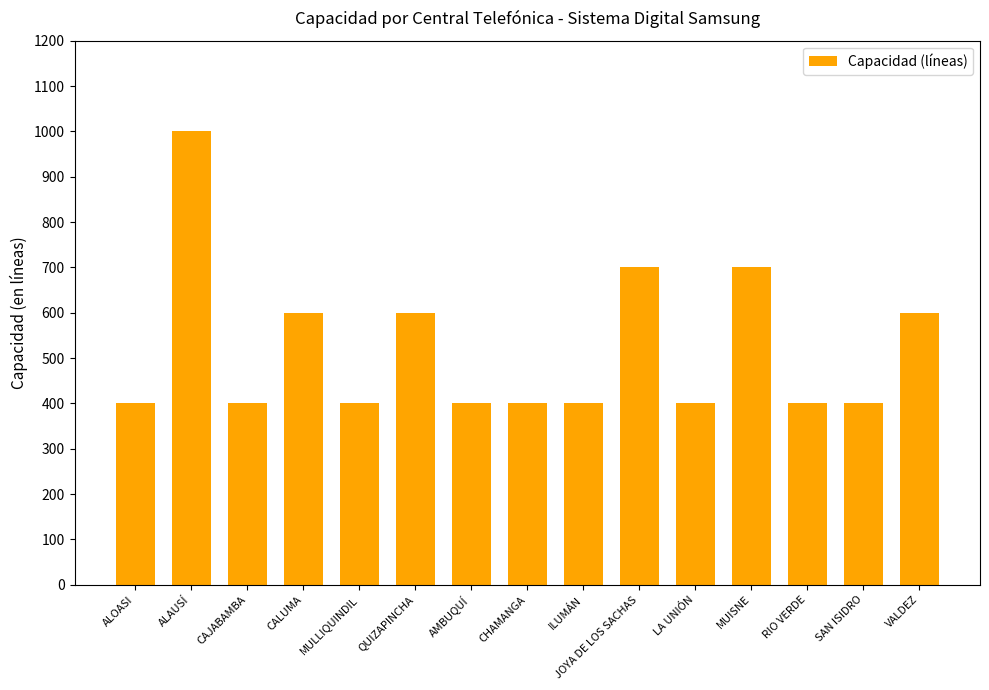

What is the smallest value displayed?

400